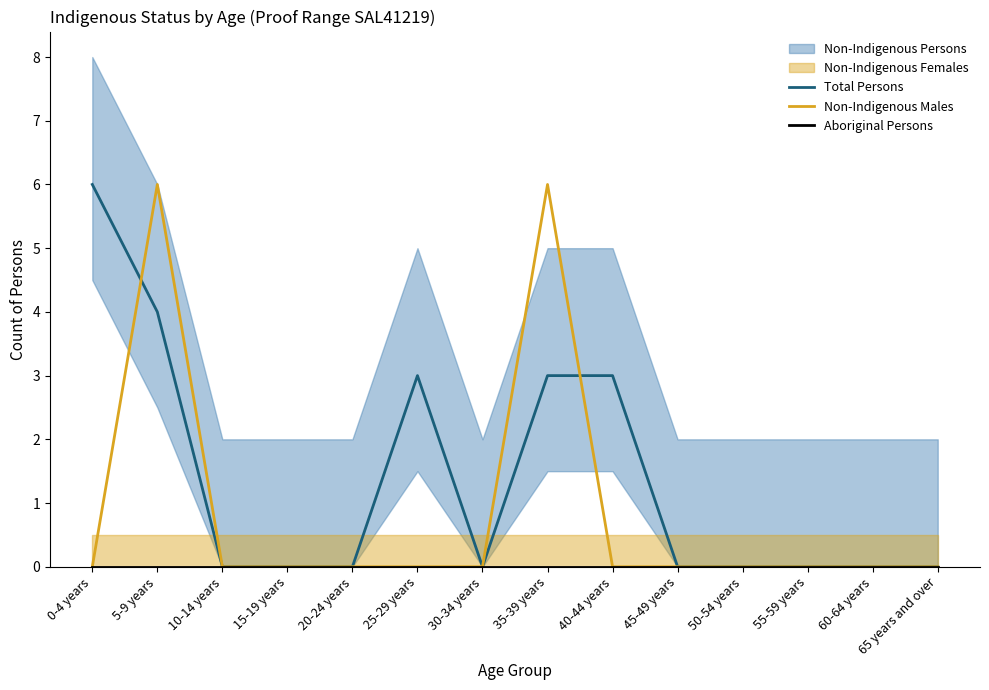

The Non-Indigenous Males series shows 0 at 30-34 years. True or false?

True